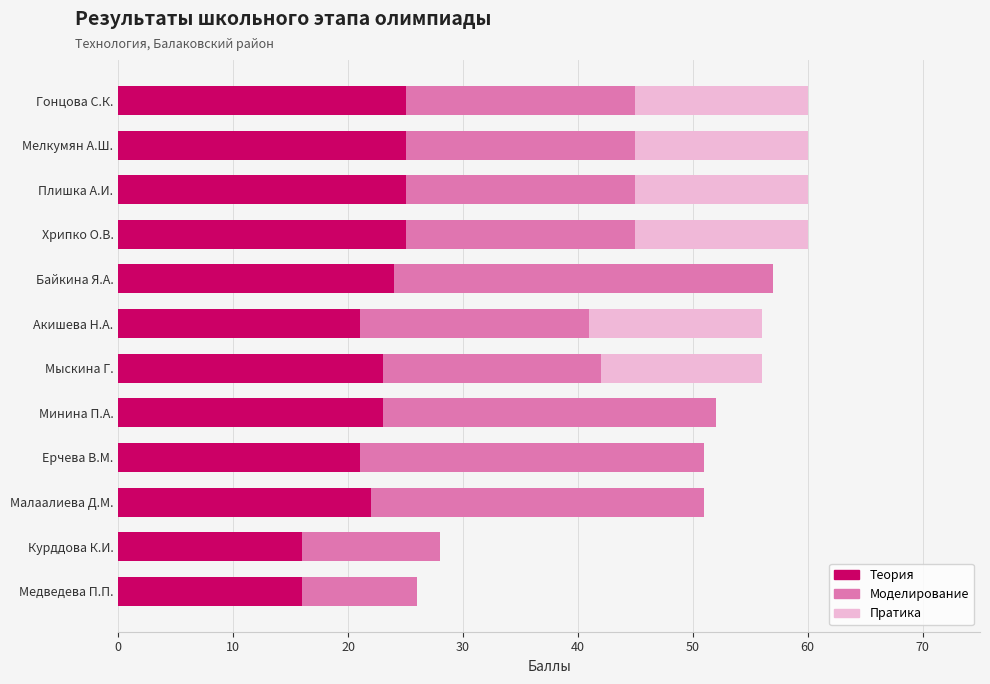

Count the number of categories in the chart.

12